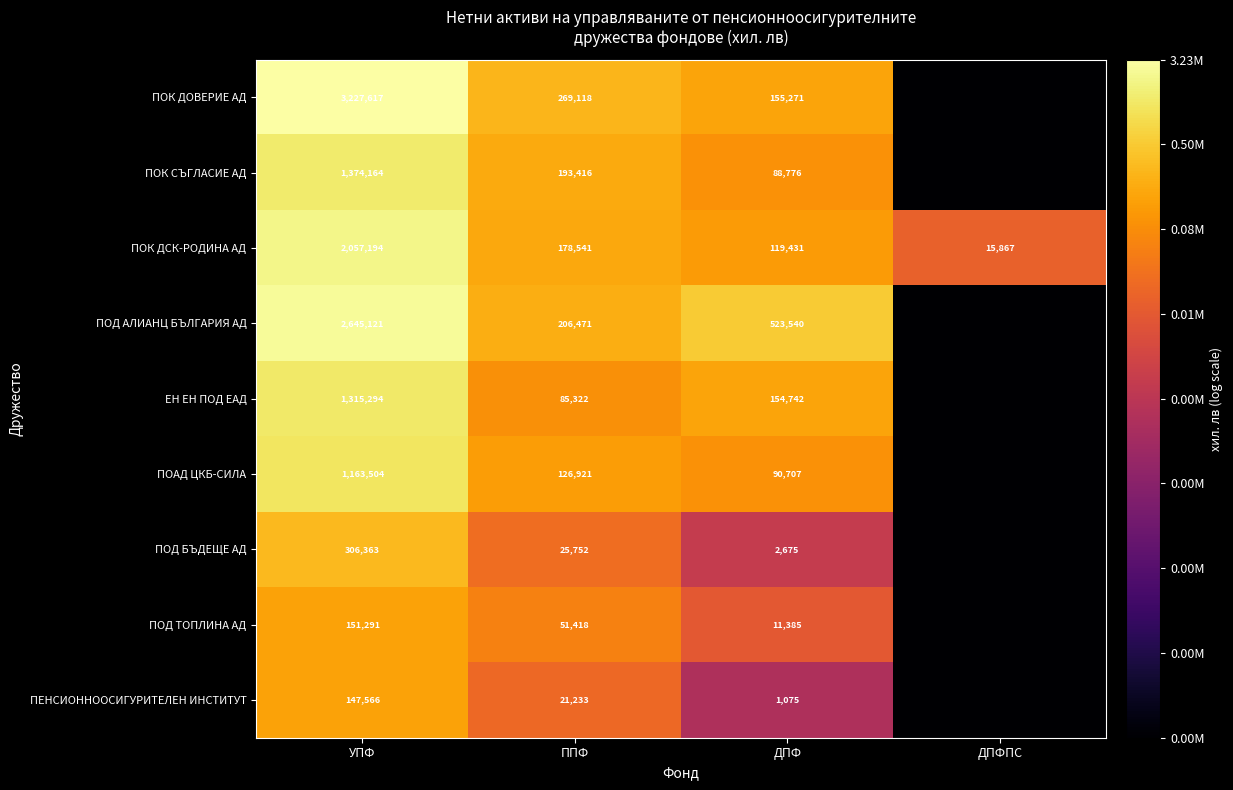

What is the difference between the highest and lowest values at ДПФ?

522465